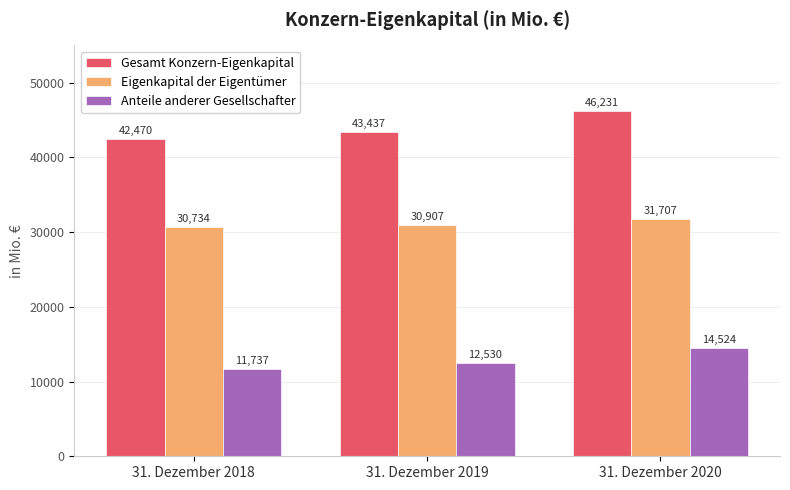

What is the smallest value displayed?

11737